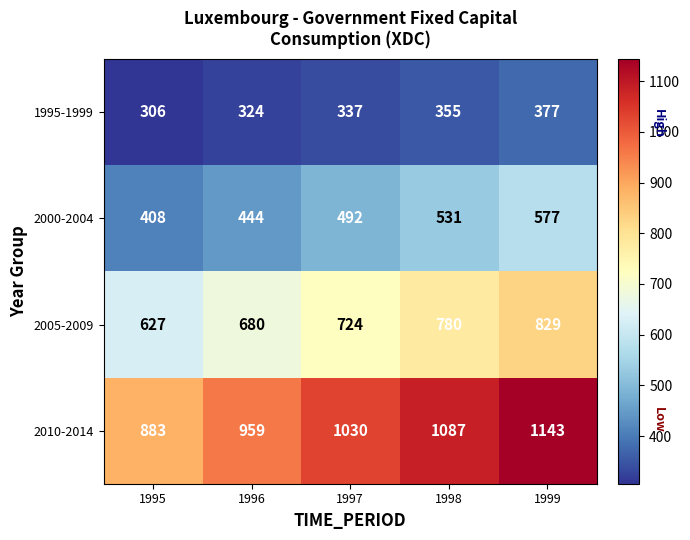

Reading right to left, extract all data points from this chart.

1995-1999: 377	355	337	324	306
2000-2004: 577	531	492	444	408
2005-2009: 829	780	724	680	627
2010-2014: 1143	1087	1030	959	883